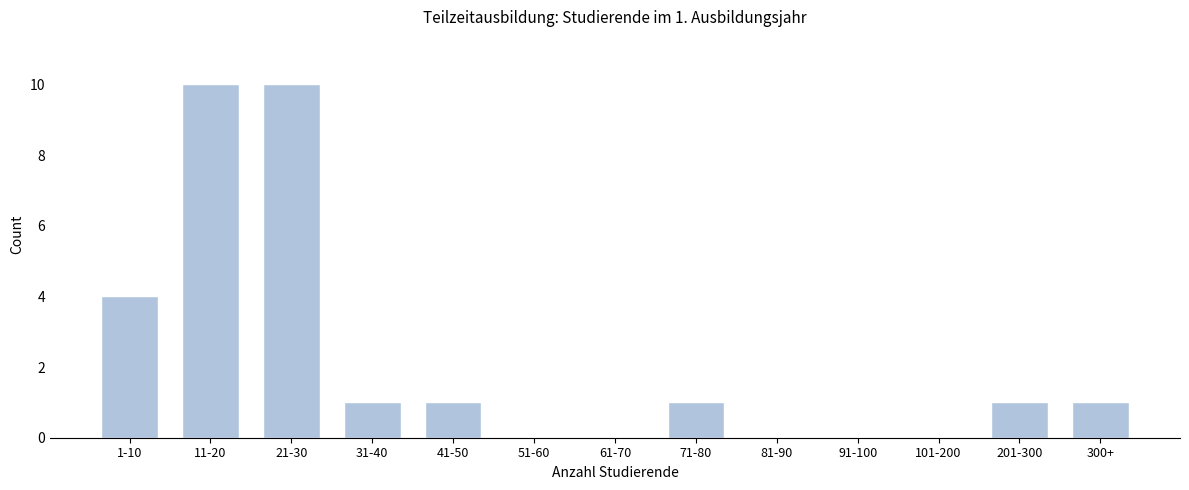

Reading left to right, what are all the values shown in this chart?

1-10=4	11-20=10	21-30=10	31-40=1	41-50=1	51-60=0	61-70=0	71-80=1	81-90=0	91-100=0	101-200=0	201-300=1	300+=1